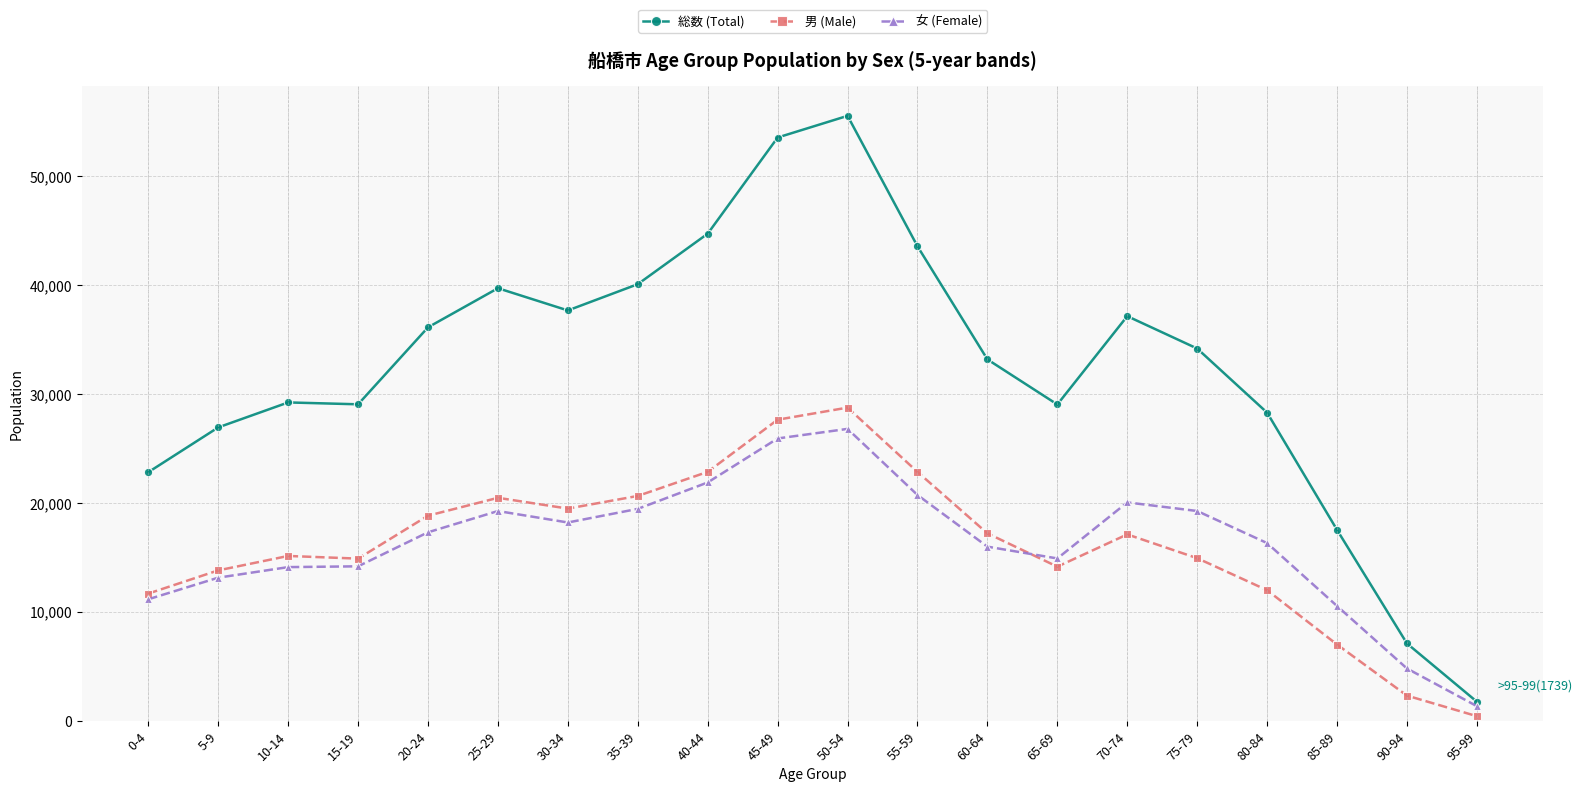

At which category is the sum across all series the highest?

50-54